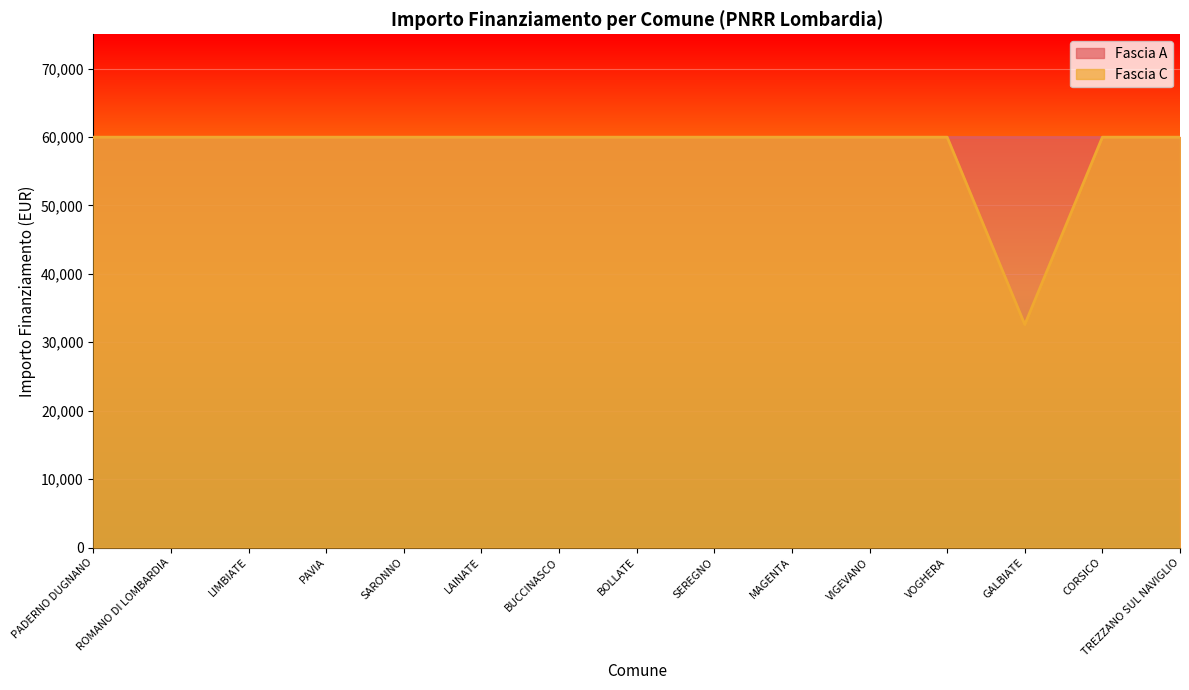

Which category has the lowest value across all series?

GALBIATE